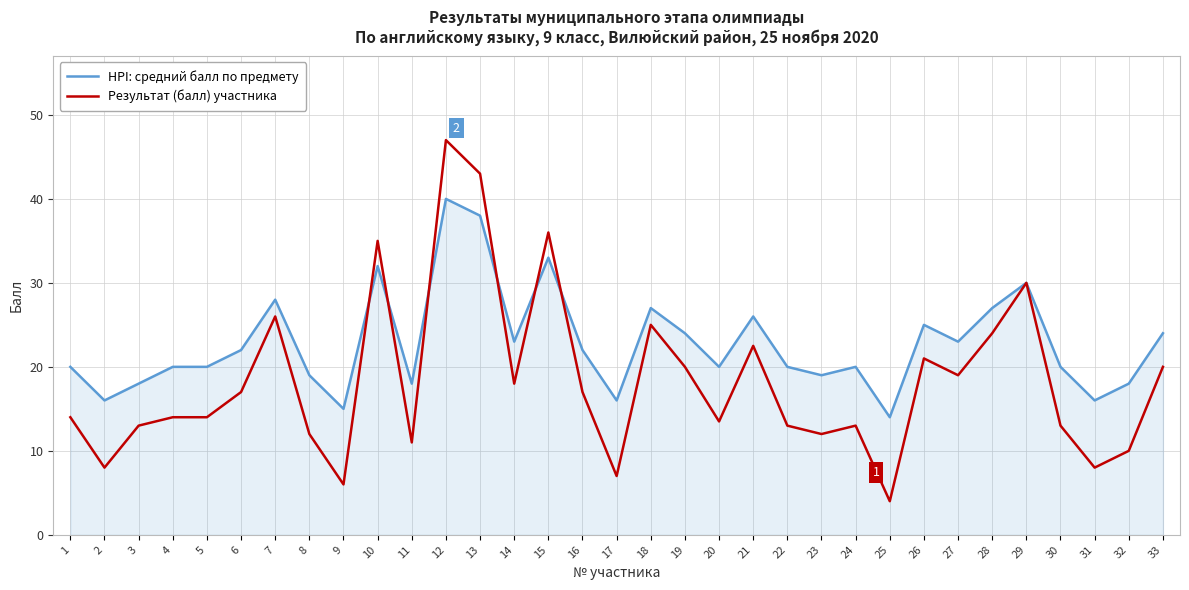

True or false: Результат (балл) участника has more than 0 interior local peaks.

True